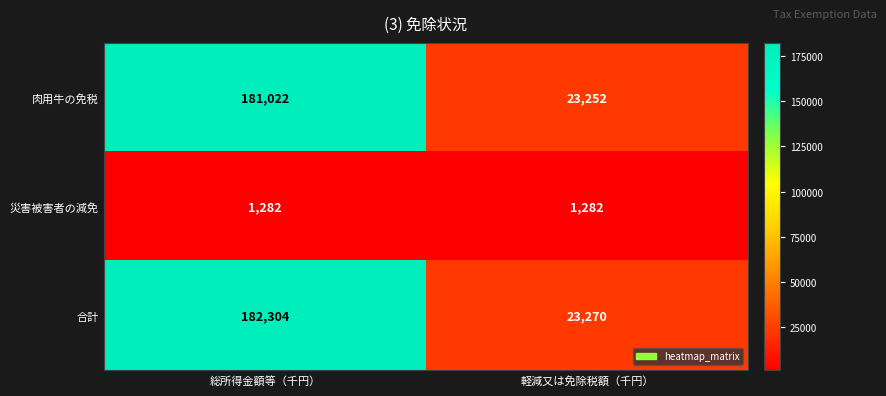

Which series has the largest range (max minus min)?

合計